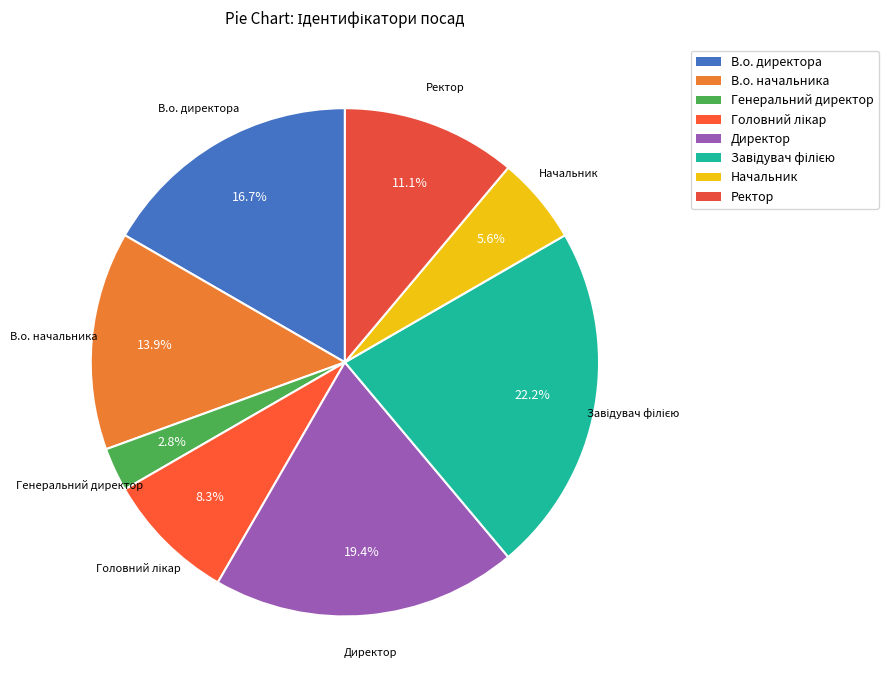

Approximately how many times larger is the value at Начальник compared to Директор?

0.3